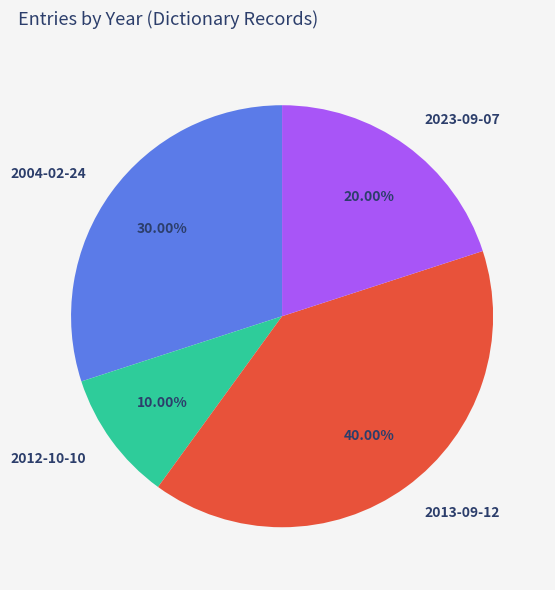

Which category has the biggest portion of the pie?

2013-09-12